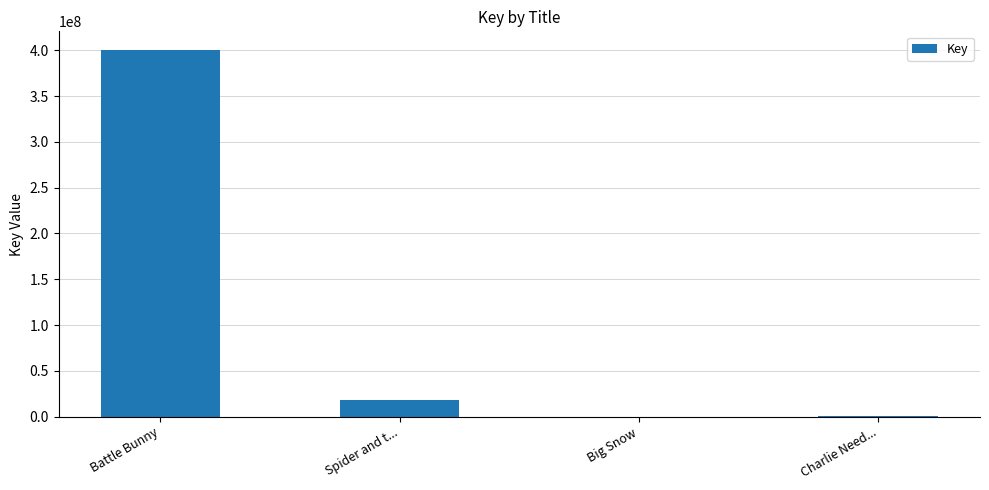

At which label does the data first exceed 18233558?

Battle Bunny